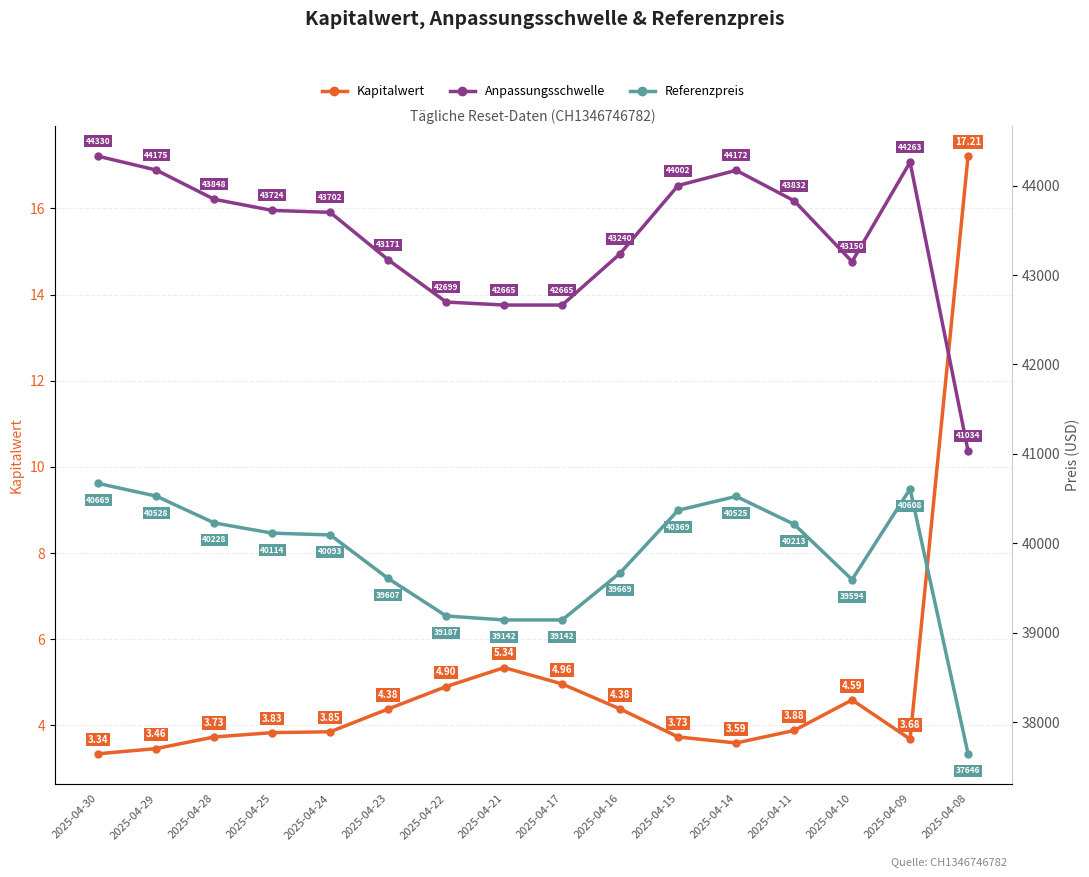

What is the sum of the Kapitalwert values at 2025-04-08 and 2025-04-14?

20.8